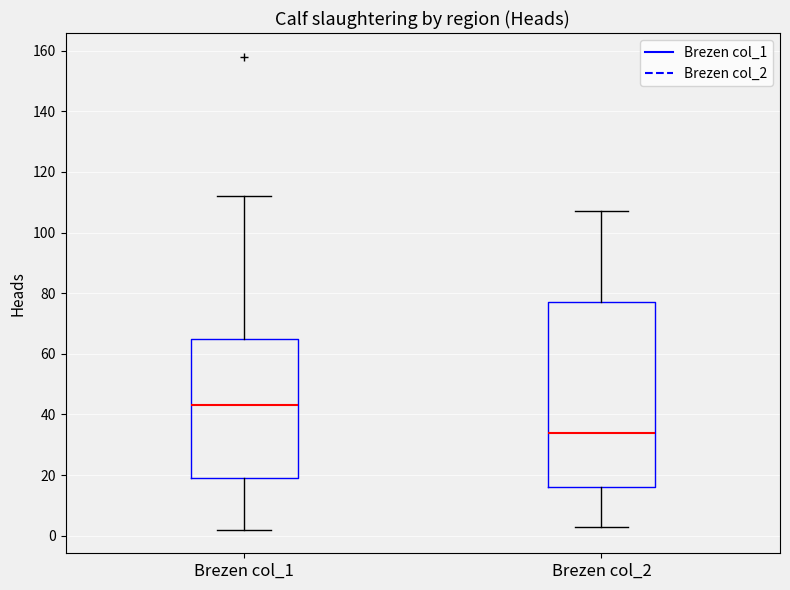

Where is the upper edge of the box for Brezen col_1 on the y-axis? The values are not printed on the chart, so give them approximately, as read against the axis.

66